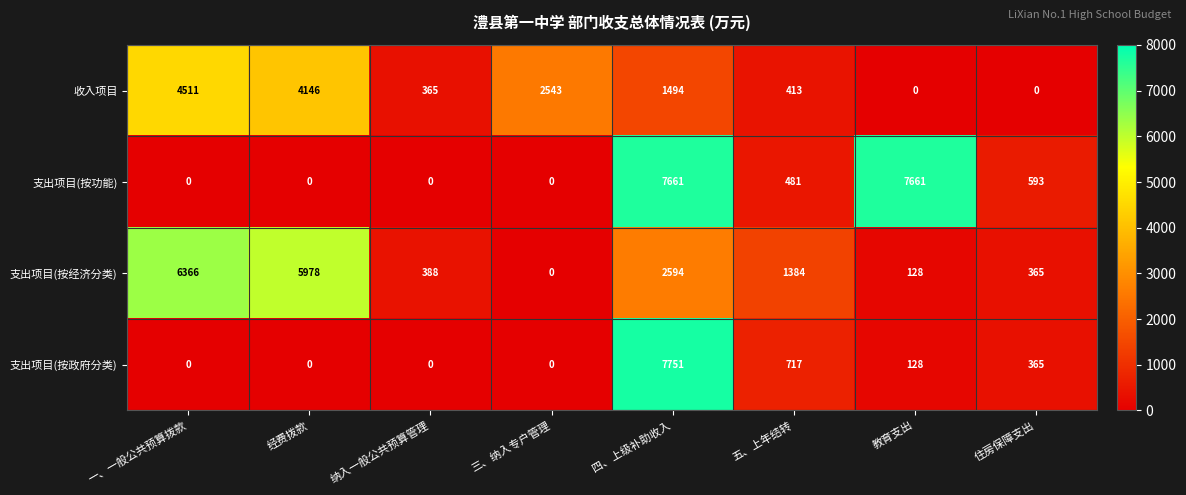

What is the total value across all series at 五、上年结转?

2995